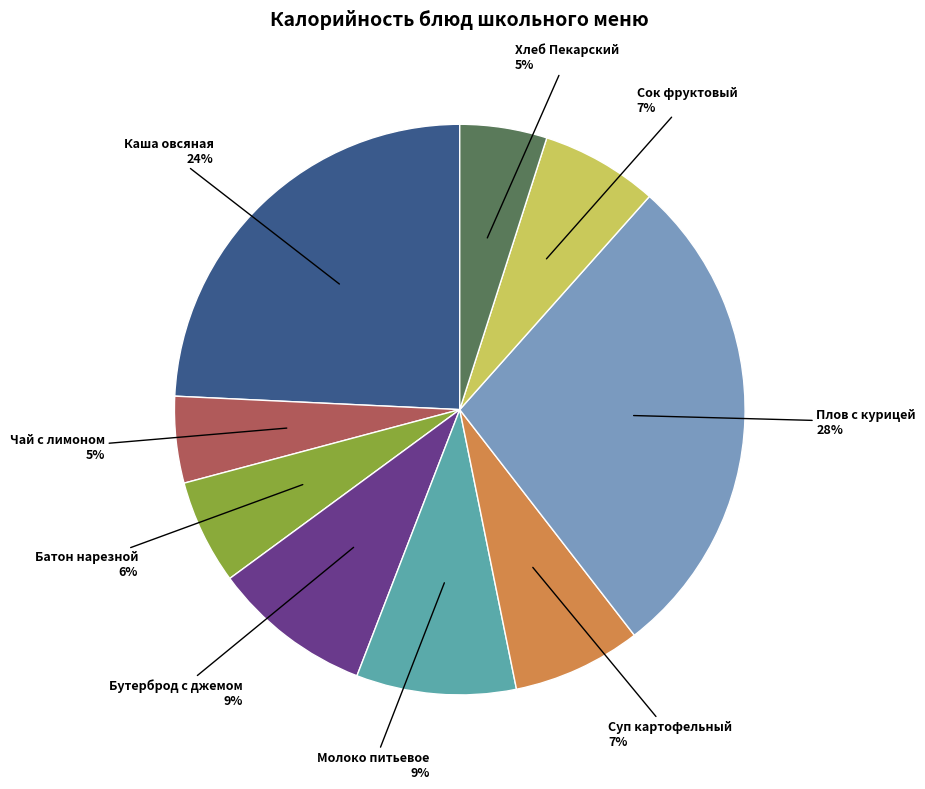

To the nearest percent, what is the difference between the largest and smallest slice percentages?

23%